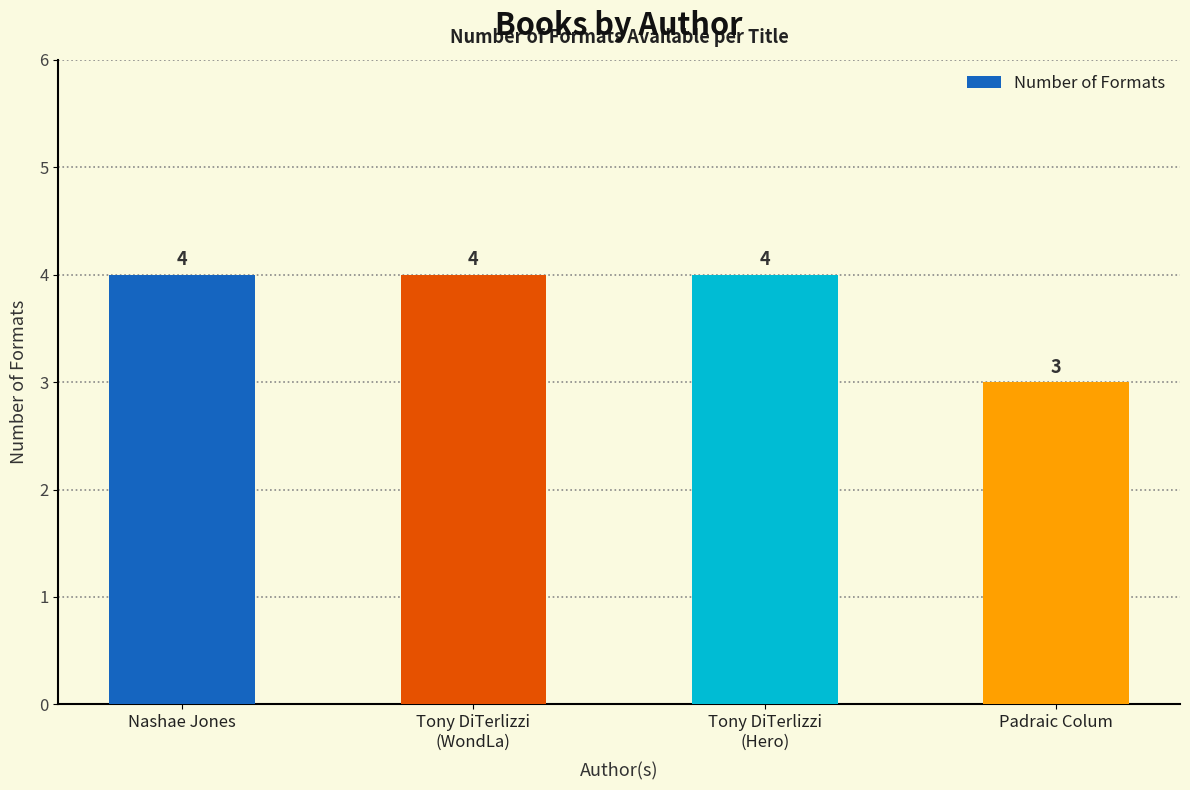

How many data points are less than 4?

1